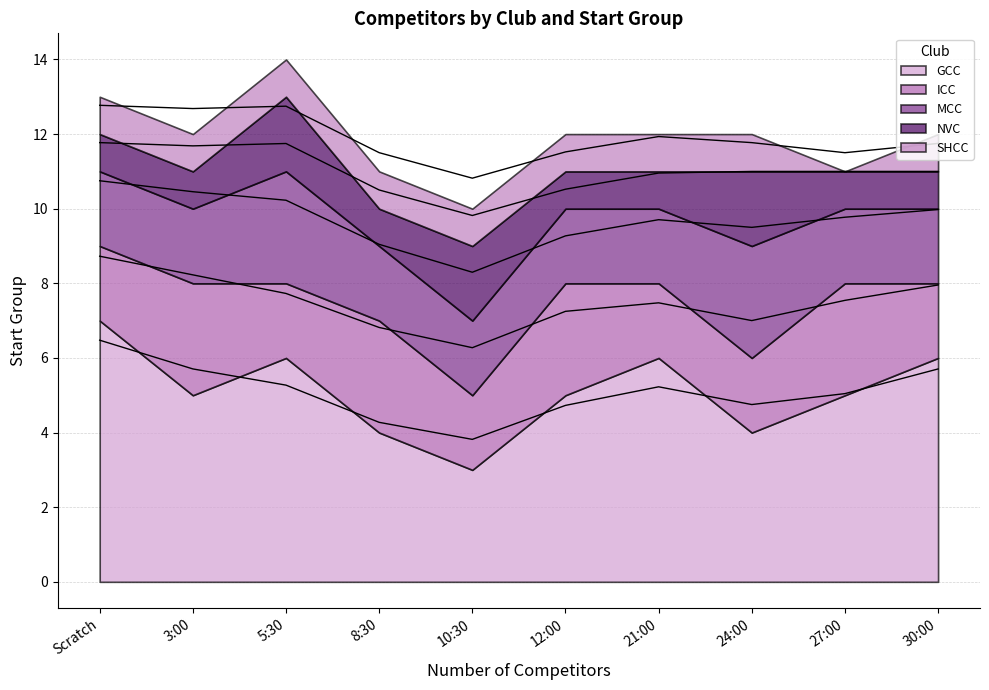

At which label is MCC closest to 2?

Scratch